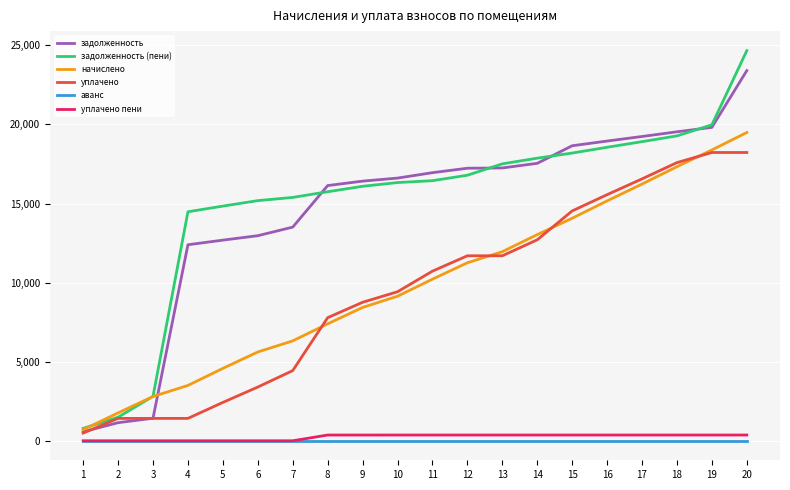

True or false: аванс and задолженность intersect in this chart.

False